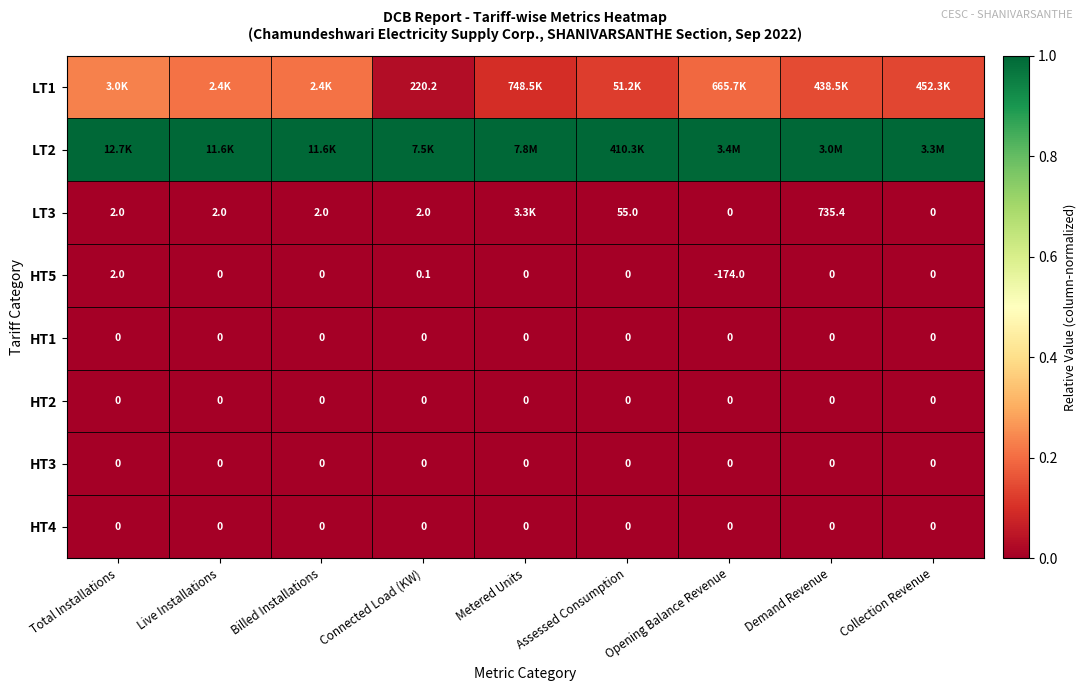

At how many categories does at least one series exceed 0?

9